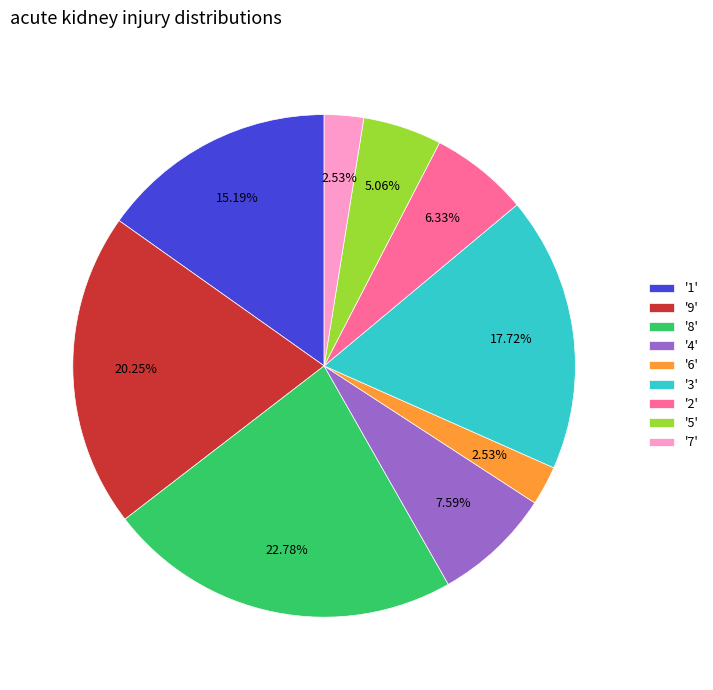

Combined, do '2' and '8' account for over 50%?

No